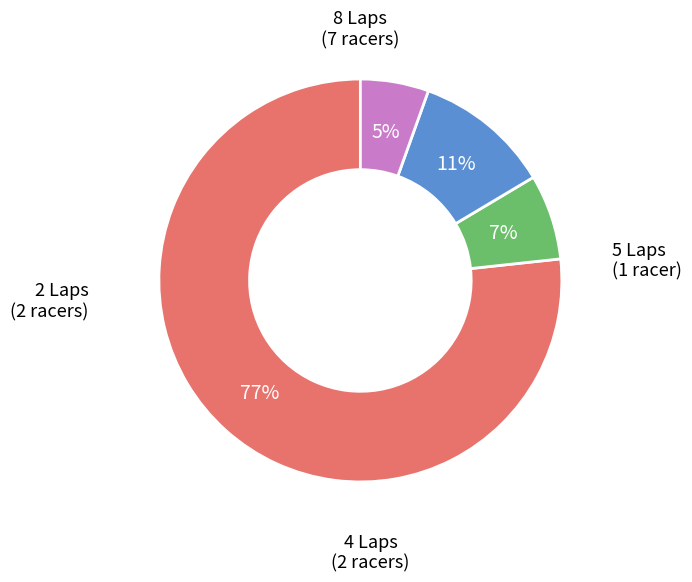

Is there any slice that represents more than half of the pie?

Yes